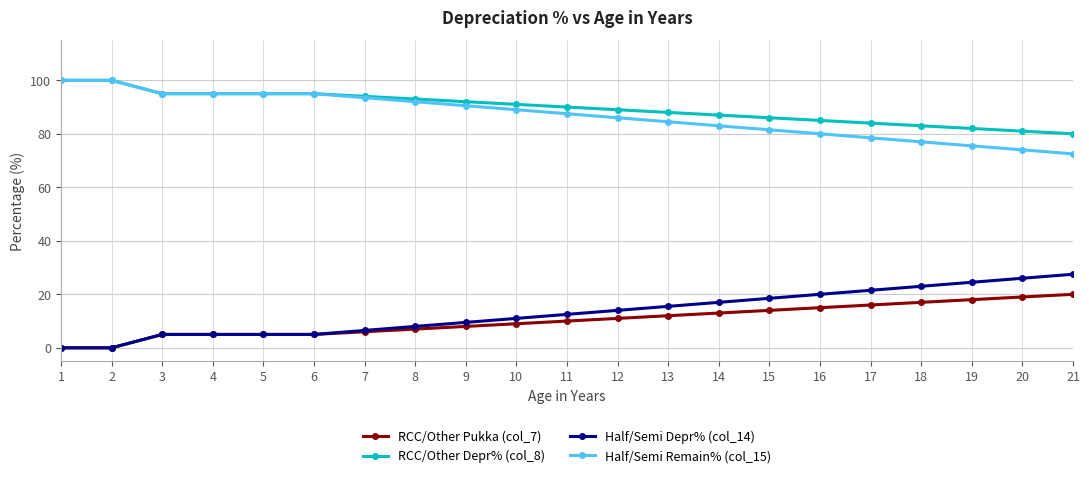

Reading left to right, transcribe all the data shown in this chart.

RCC/Other Pukka (col_7): 0.0	0.0	5.0	5.0	5.0	5.0	6.0	7.0	8.0	9.0	10.0	11.0	12.0	13.0	14.0	15.0	16.0	17.0	18.0	19.0	20.0
RCC/Other Depr% (col_8): 100.0	100.0	95.0	95.0	95.0	95.0	94.0	93.0	92.0	91.0	90.0	89.0	88.0	87.0	86.0	85.0	84.0	83.0	82.0	81.0	80.0
Half/Semi Depr% (col_14): 0.0	0.0	5.0	5.0	5.0	5.0	6.5	8.0	9.5	11.0	12.5	14.0	15.5	17.0	18.5	20.0	21.5	23.0	24.5	26.0	27.5
Half/Semi Remain% (col_15): 100.0	100.0	95.0	95.0	95.0	95.0	93.5	92.0	90.5	89.0	87.5	86.0	84.5	83.0	81.5	80.0	78.5	77.0	75.5	74.0	72.5